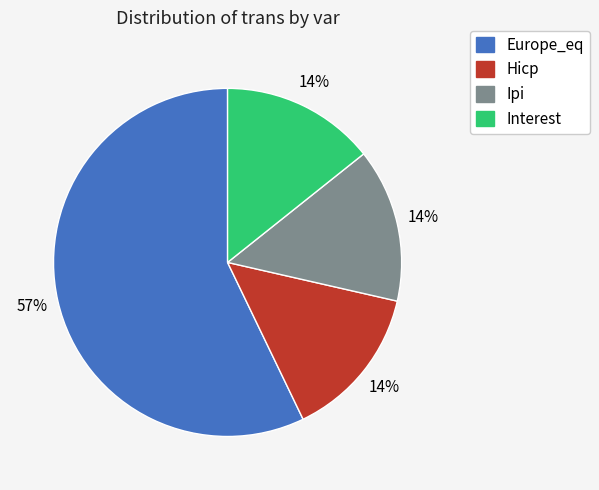

To the nearest percent, what is the average slice percentage?

25%